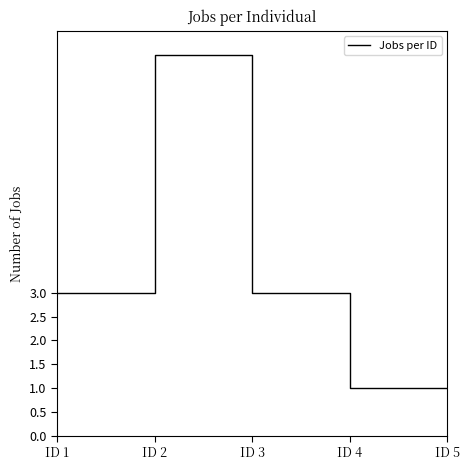

Is it true that the value at ID 1 is 3?

True